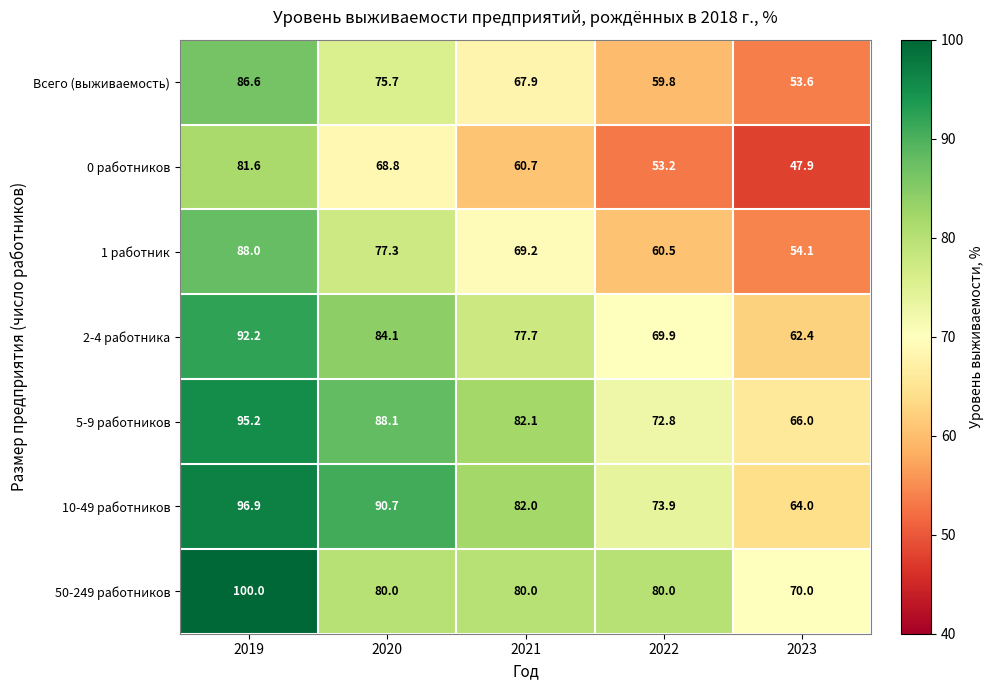

The value of 10-49 работников at 2019 is 35.3. True or false?

False